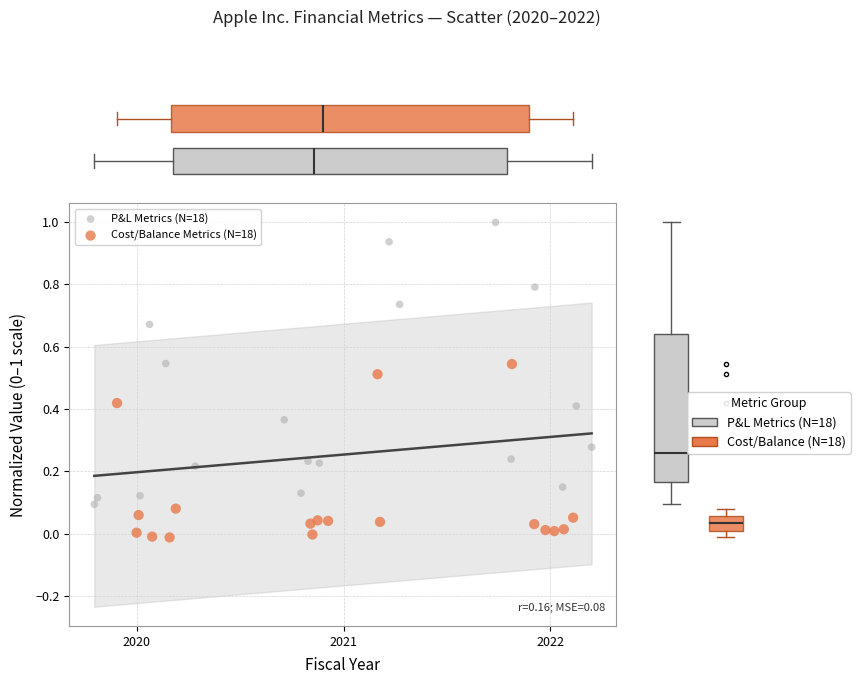

Which series contains the lowest Y value?

Cost/Balance Metrics (N=18)